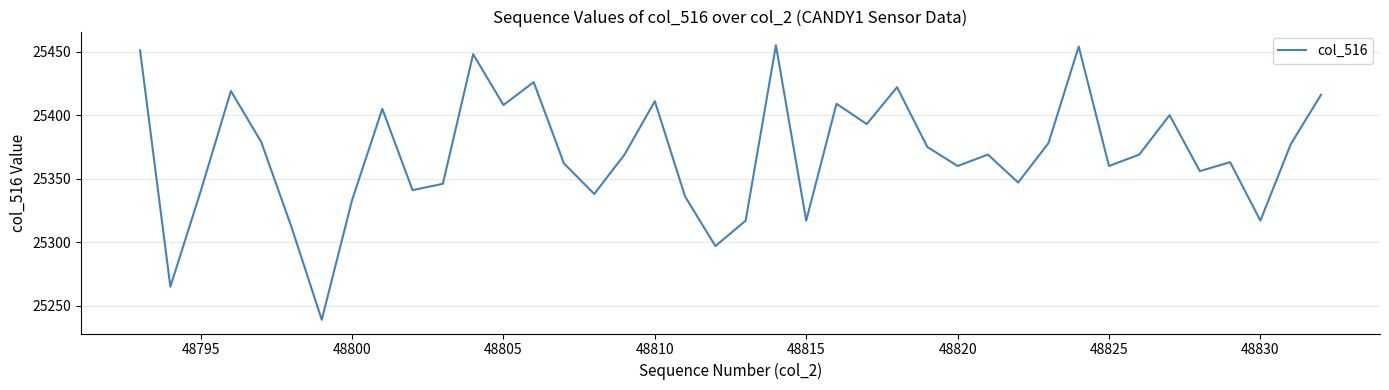

What is the maximum value shown in the chart?

25455